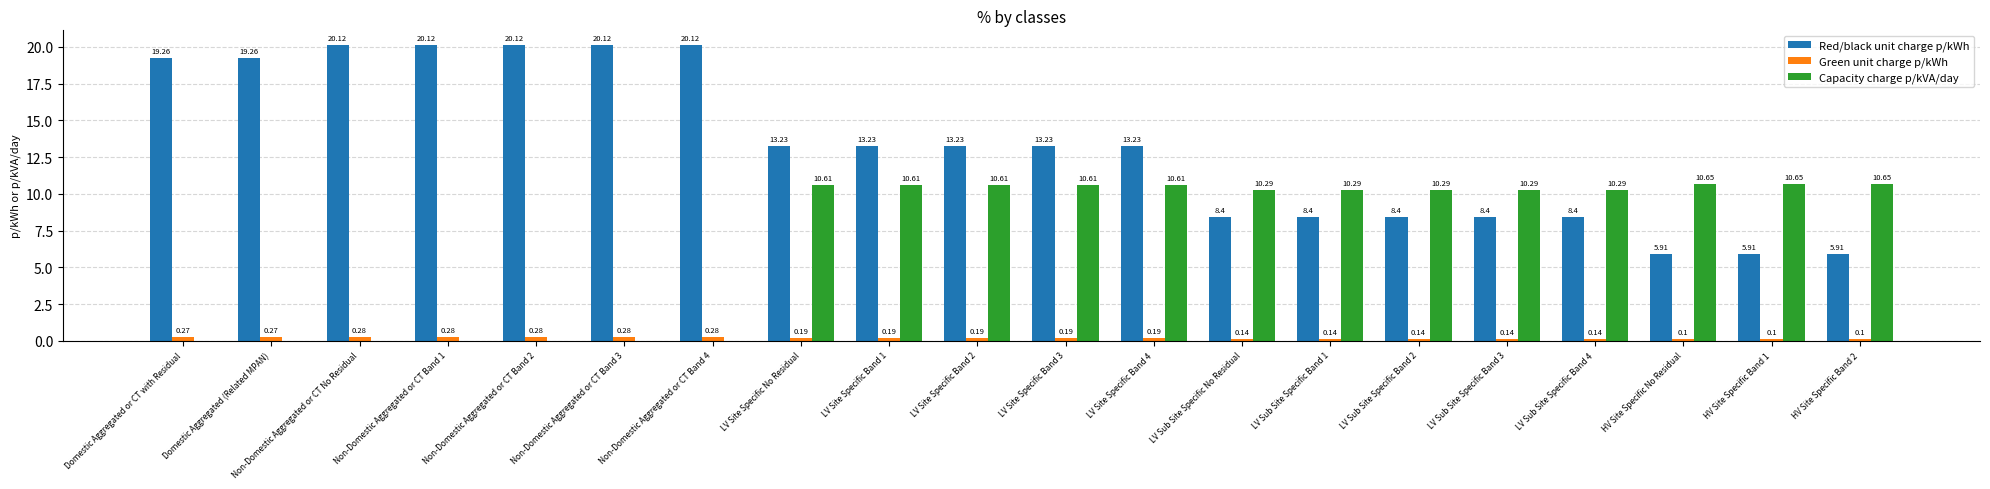

At which label does Red/black unit charge p/kWh first exceed 13?

Domestic Aggregated or CT with Residual